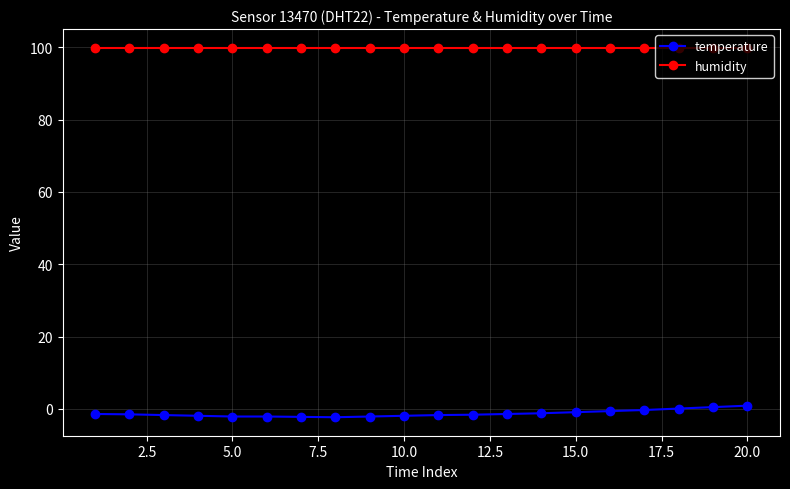

What is the difference between the maximum and second lowest values in the temperature series?

3.1